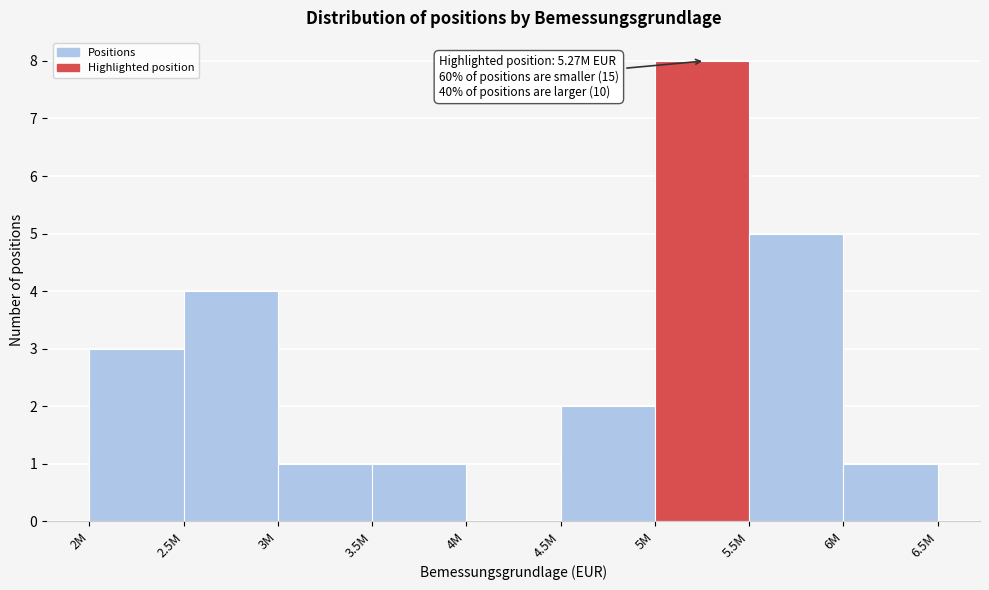

Reading left to right, transcribe all the data shown in this chart.

2M=3	2.5M=4	3M=1	3.5M=1	4M=0	4.5M=2	5M=8	5.5M=5	6M=1